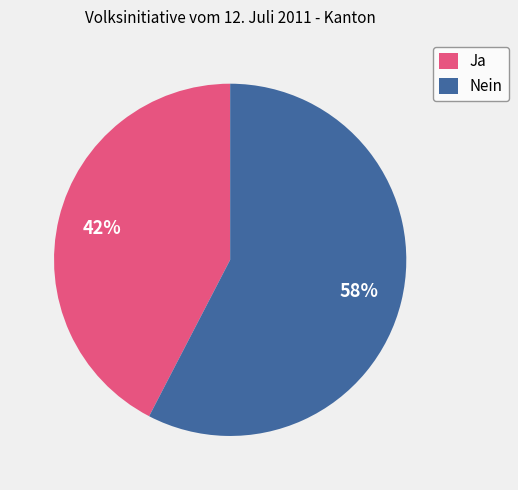

How many slices are in this pie chart?

2